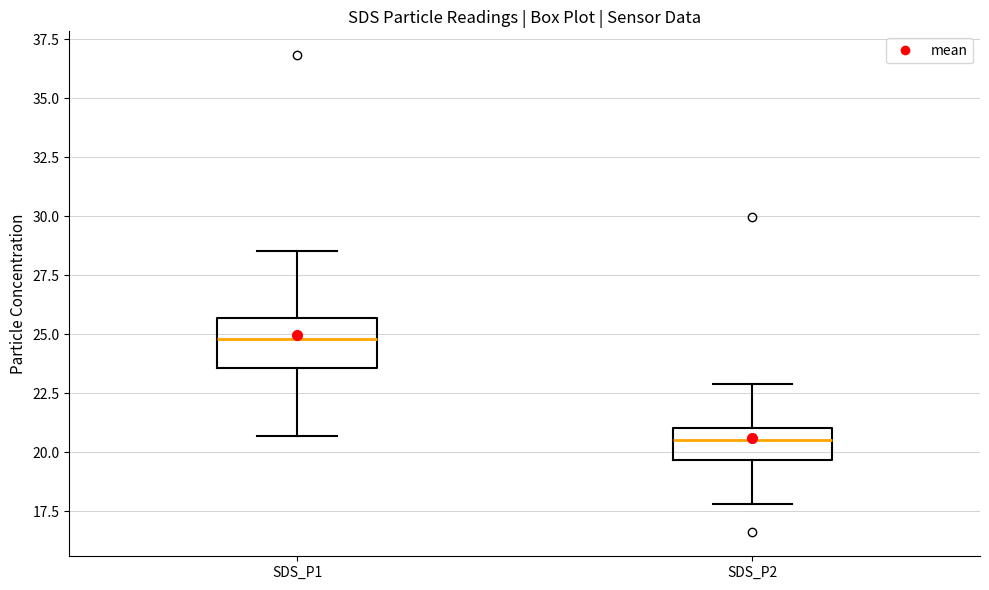

Which box is the tallest, from its lower edge to its upper edge?

SDS_P1